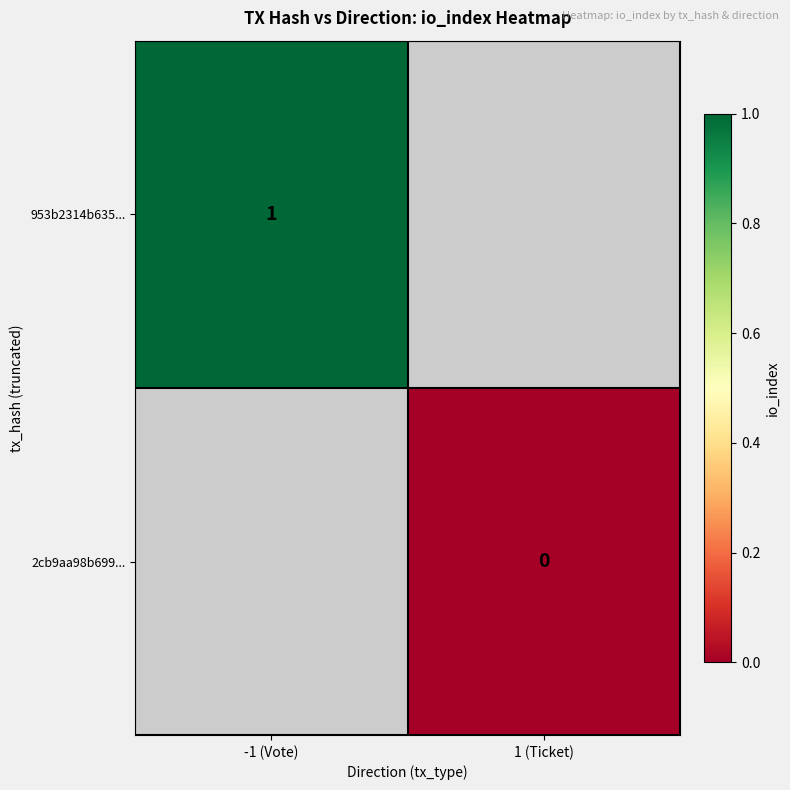

Which label corresponds to the largest value in the chart?

-1 (Vote)